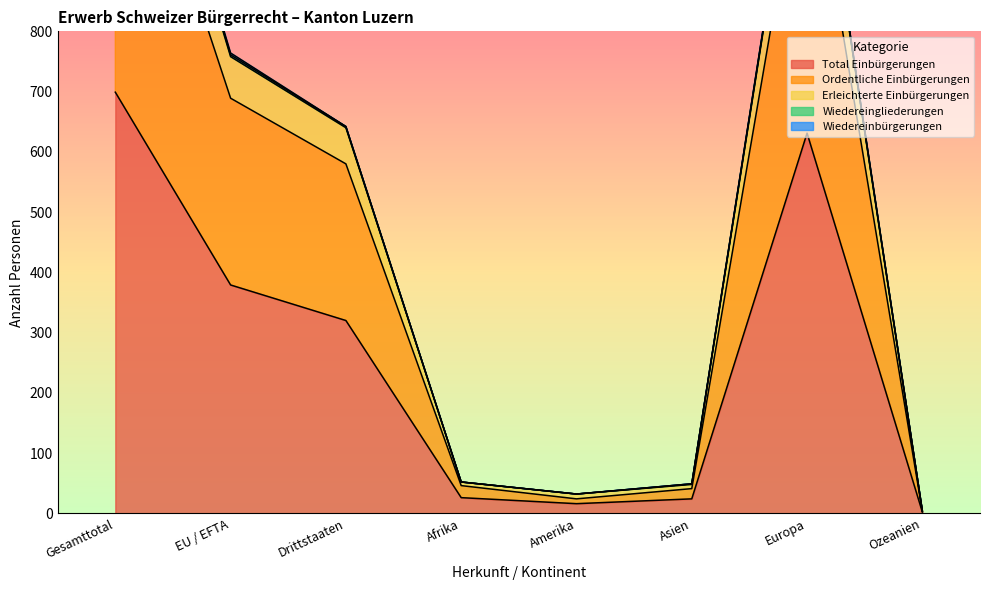

In Erleichterte Einbürgerungen, how many points are lower than both neighbors (excluding endpoints)?

1